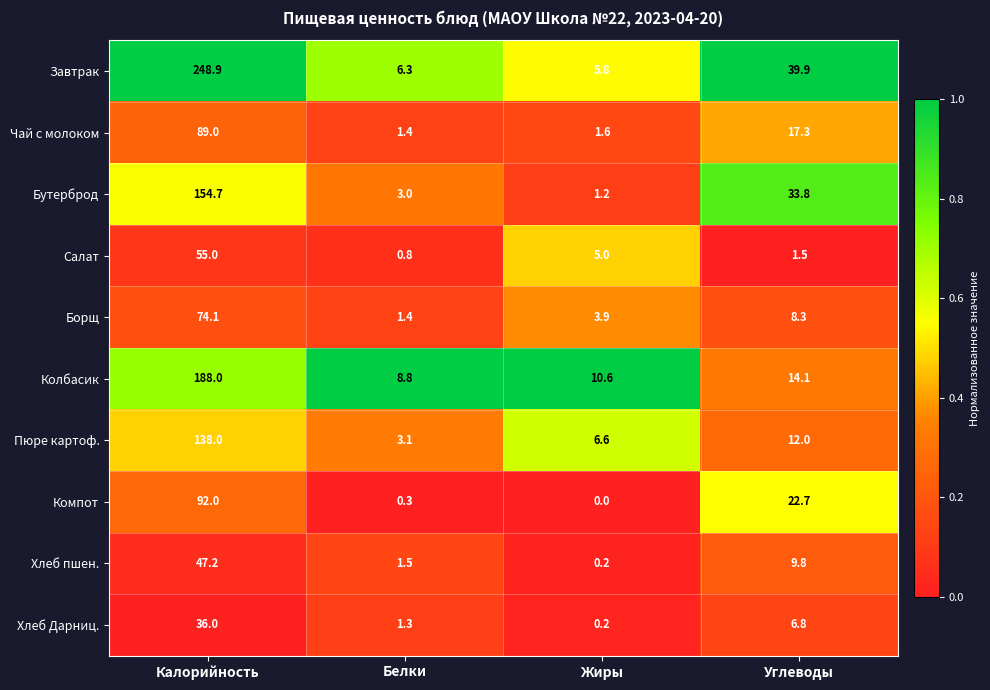

Which label corresponds to the largest value in the chart?

Калорийность